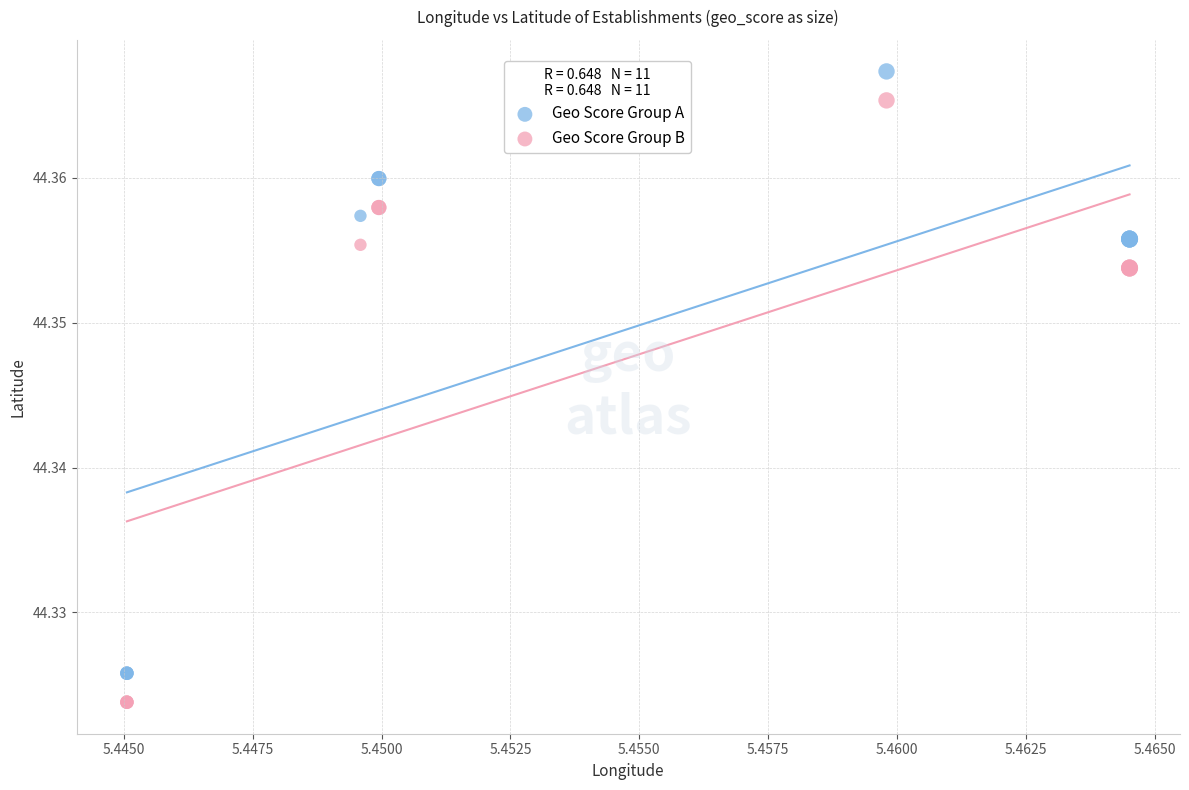

Which series reaches the minimum Y coordinate?

Geo Score Group B